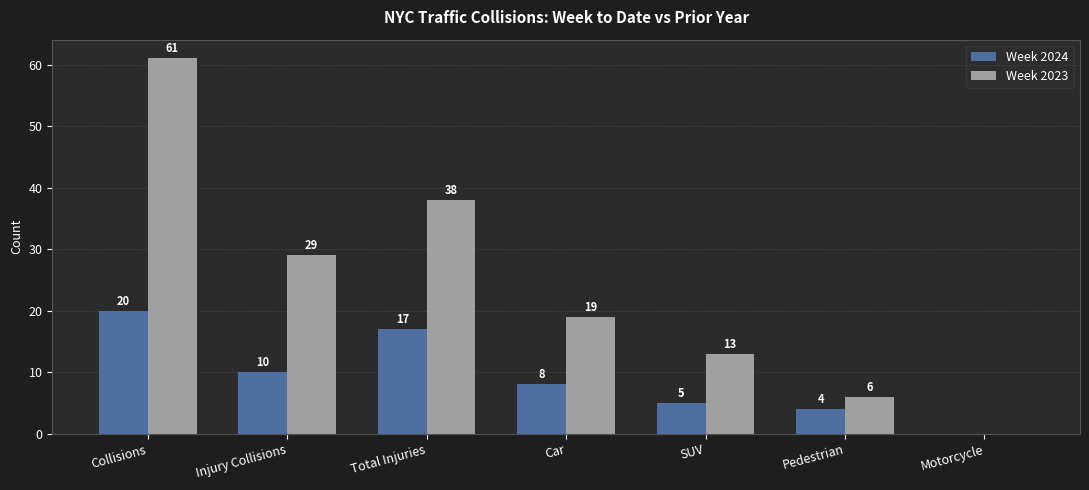

Is the value of Week 2024 at Motorcycle greater than the value of Week 2023 at Collisions?

No